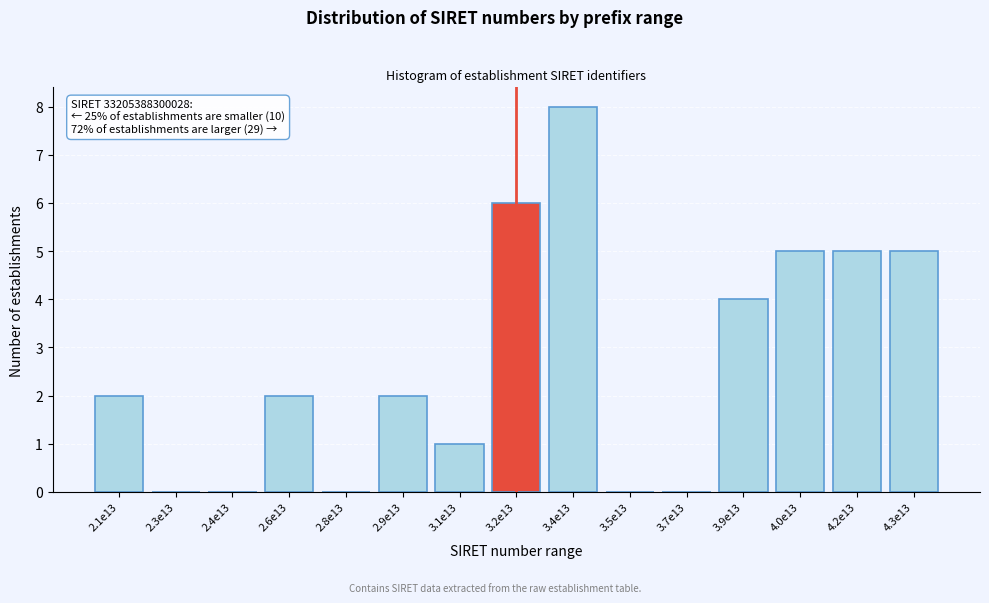

Reading left to right, list all the values displayed in this chart.

2.1e13=2	2.3e13=0	2.4e13=0	2.6e13=2	2.8e13=0	2.9e13=2	3.1e13=1	3.2e13=6	3.4e13=8	3.5e13=0	3.7e13=0	3.9e13=4	4.0e13=5	4.2e13=5	4.3e13=5